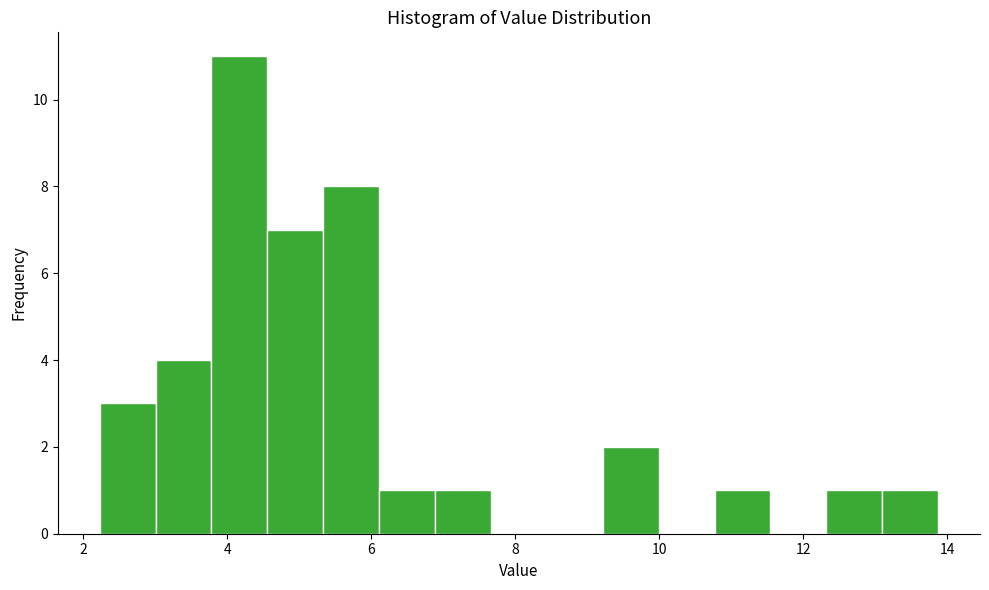

Read against the x-axis, roughly where is the centre of the tallest bar?

4.2